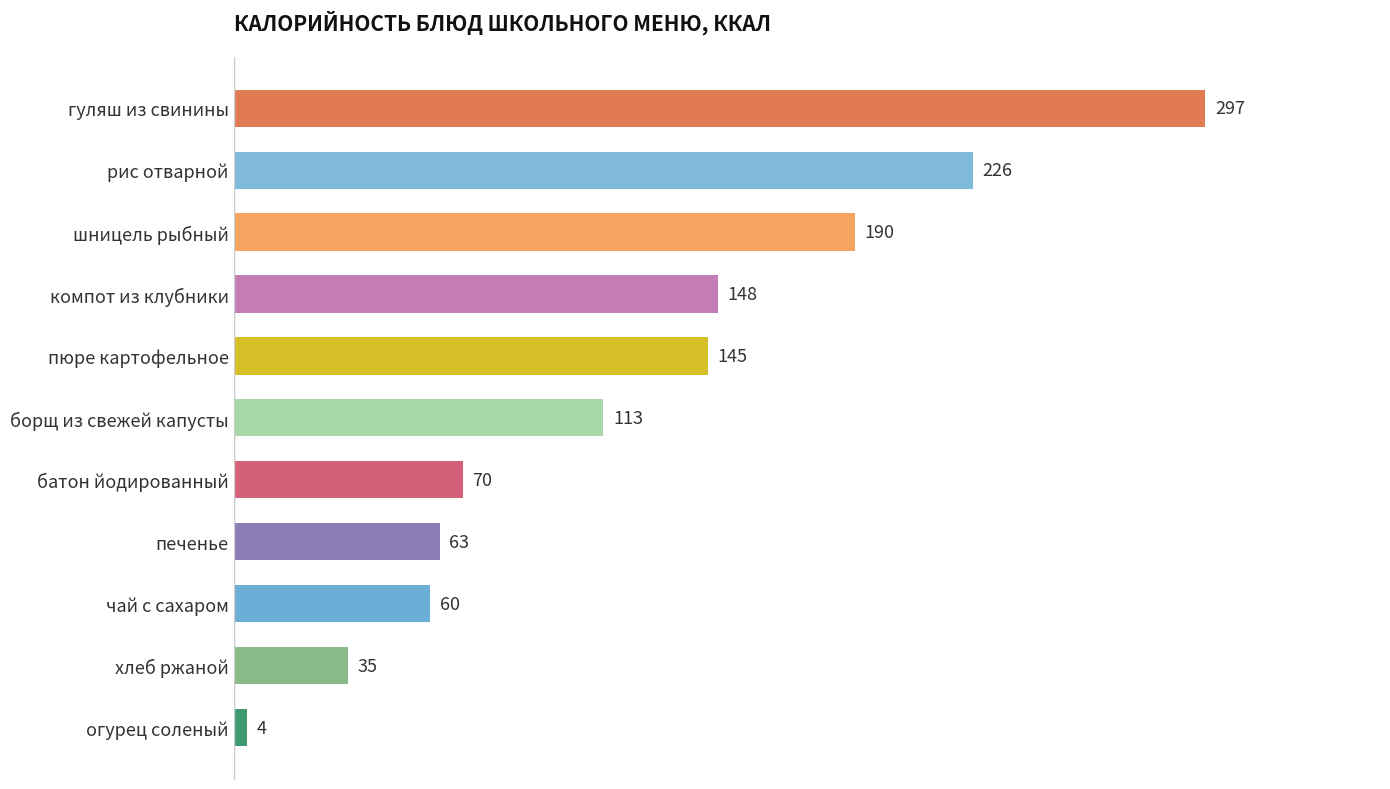

Which has a higher value, печенье or гуляш из свинины?

гуляш из свинины